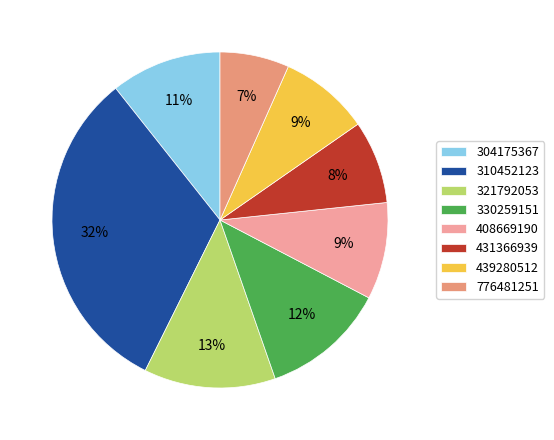

What is the ratio of the value at 439280512 to the value at 310452123?

0.3